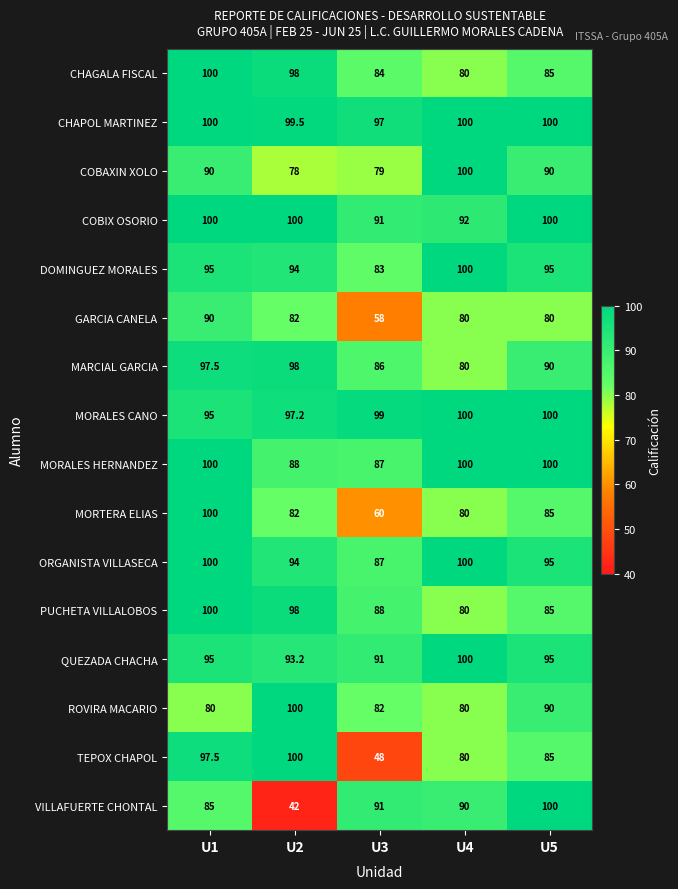

What is the approximate value of MORALES CANO at U1?

95.0